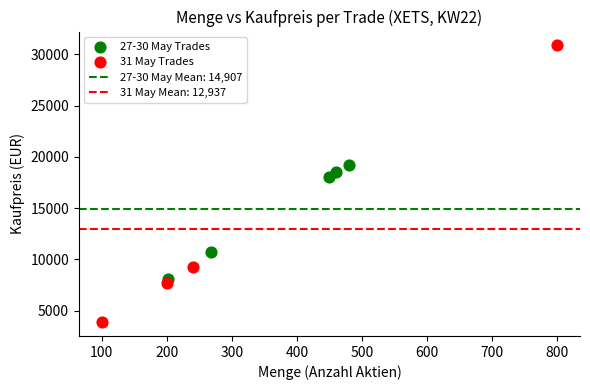

Which series contains the highest Y value?

31 May Trades